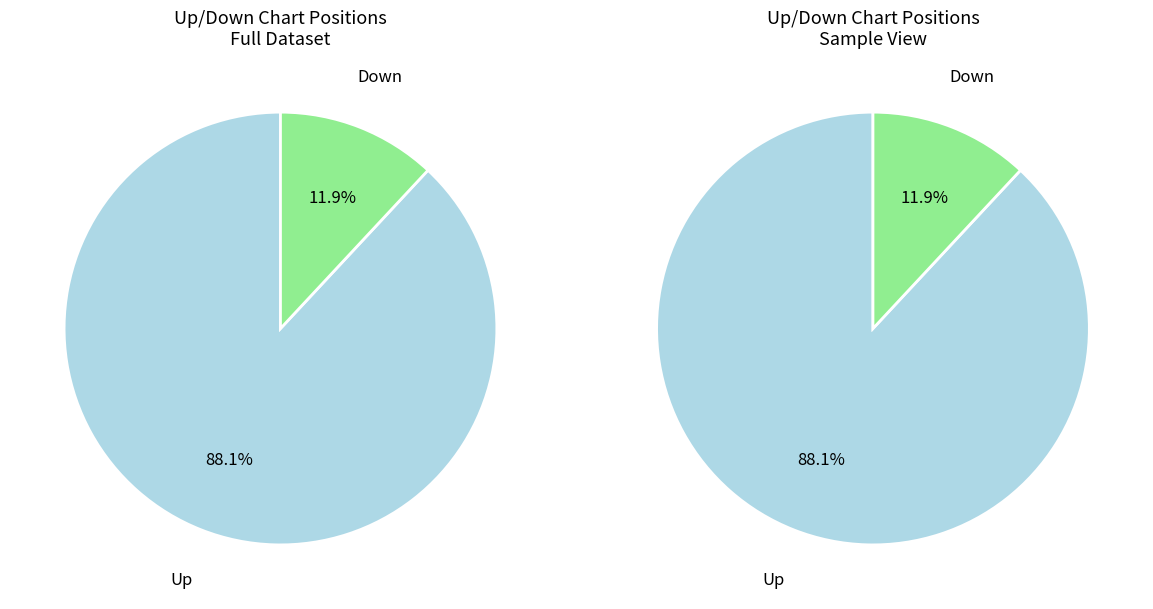

What portion of the pie excludes down?

88.1%